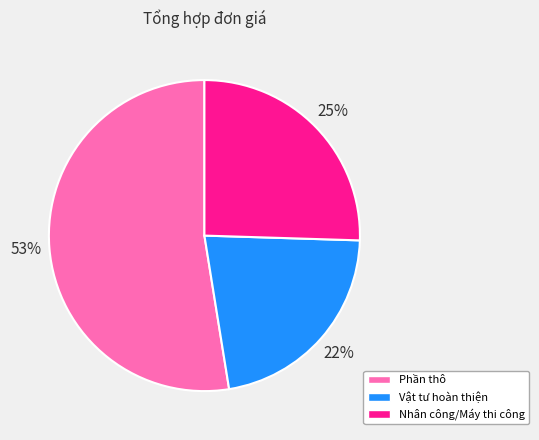

Is the sum of Nhân công/Máy thi công and Phần thô greater than half?

Yes